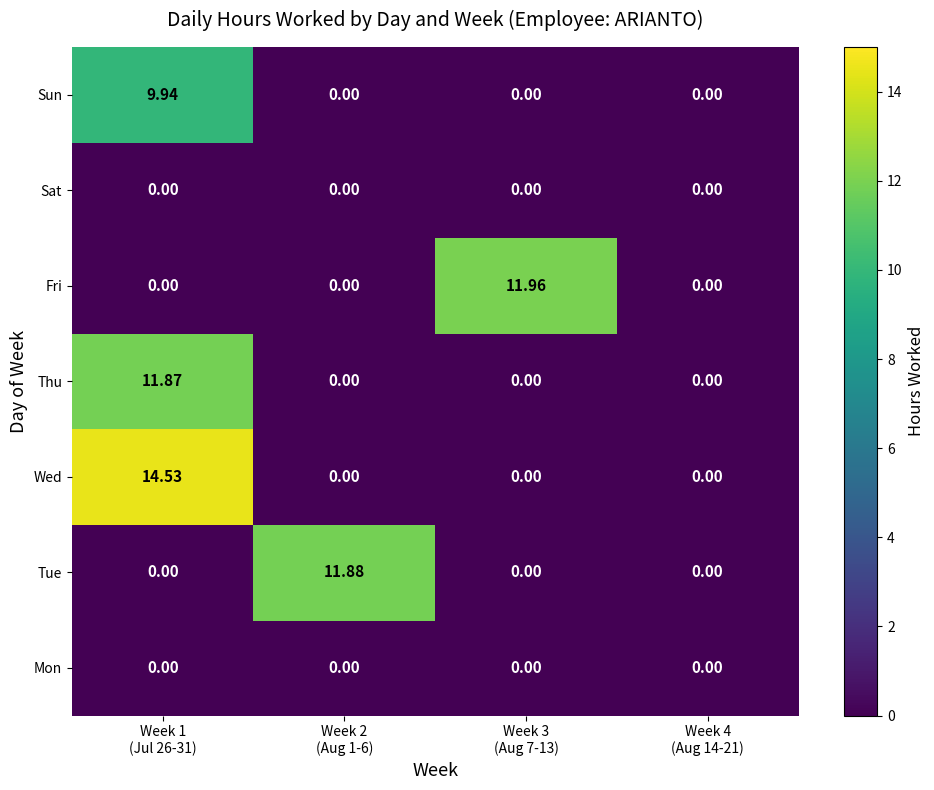

Count the number of data series in this chart.

7